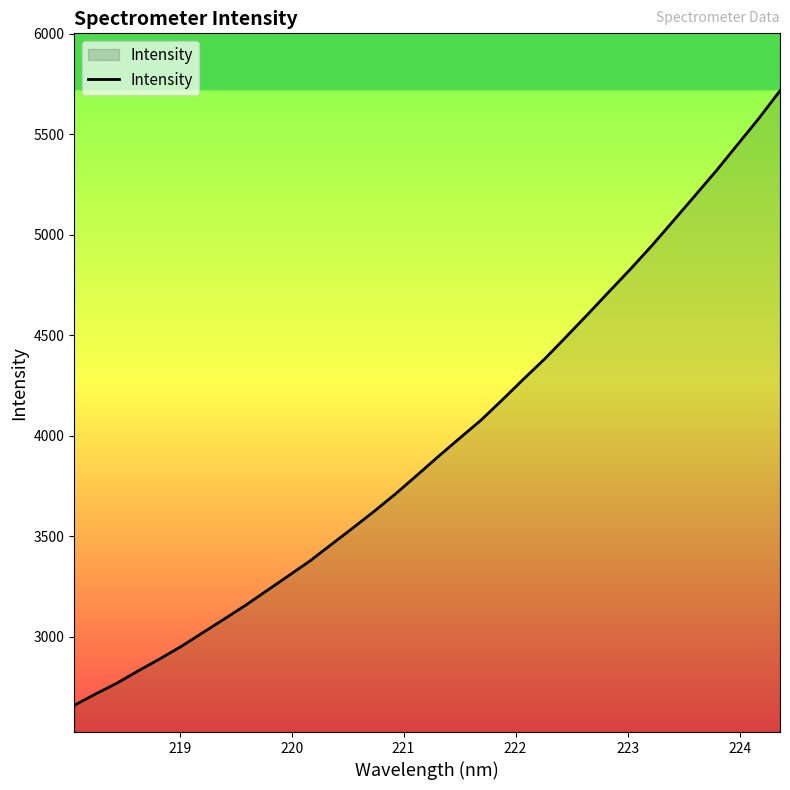

What is the difference between the maximum and minimum values?

3057.5